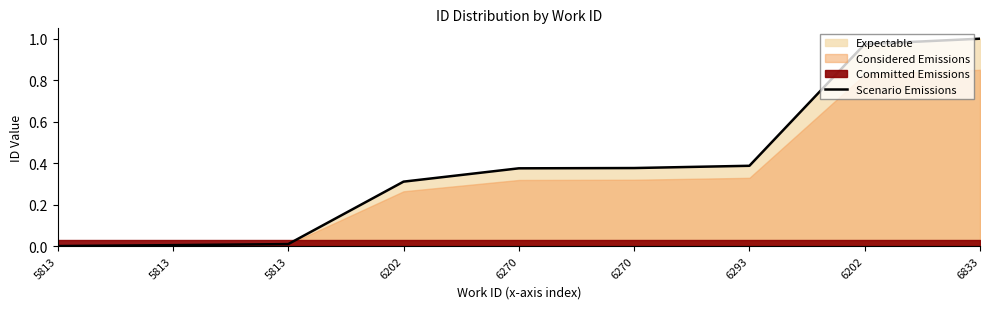

Does the chart have visible grid lines?

No